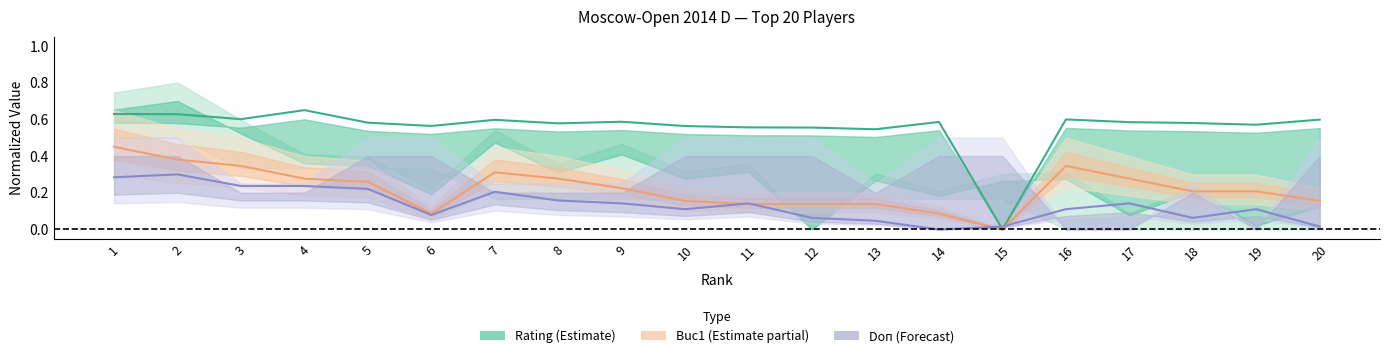

Where is Rating nearest to the value 0?

15